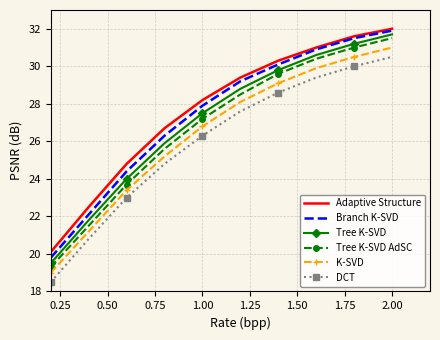

What is the maximum value for Tree K-SVD AdSC?

31.5